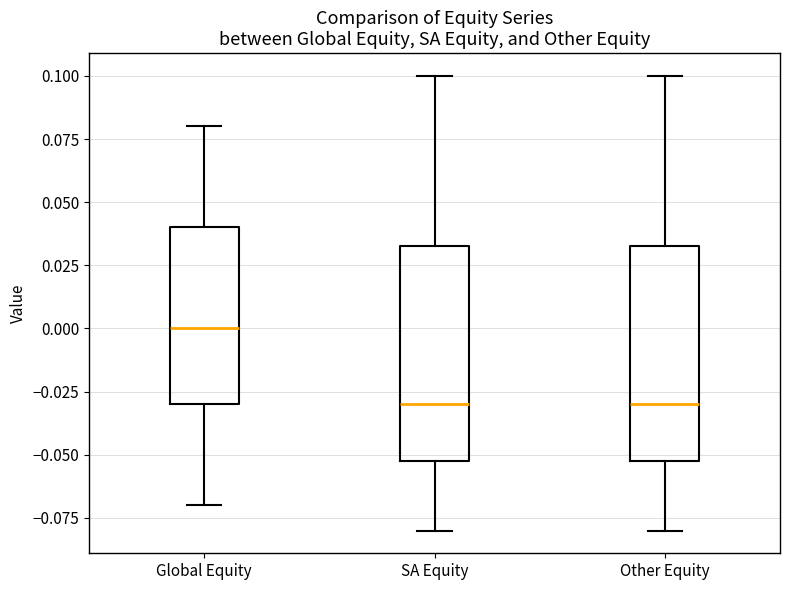

Reading left to right, transcribe this box plot: for each box, give where its median line is, the range the box spans, and where its two whiskers end, as read against the y-axis. The values are not printed on the chart, so give them approximately, as read against the axis.

Global Equity: median 0.000, box -0.030 to 0.040, whiskers -0.070 to 0.080
SA Equity: median -0.030, box -0.050 to 0.035, whiskers -0.080 to 0.100
Other Equity: median -0.030, box -0.050 to 0.035, whiskers -0.080 to 0.100